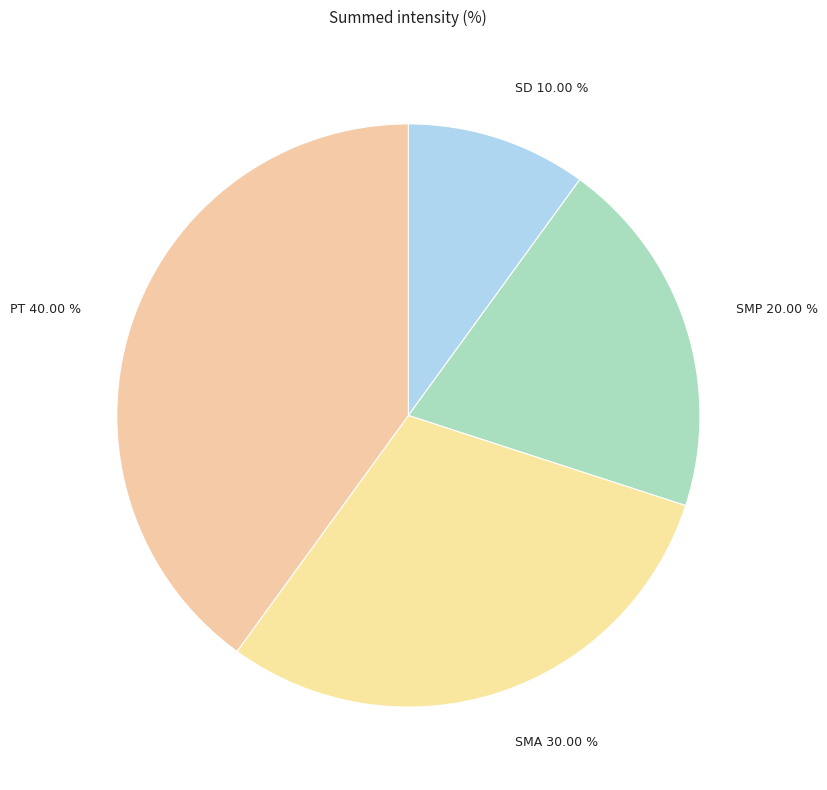

What is the ratio of the value at PT to the value at SMP?

2.0